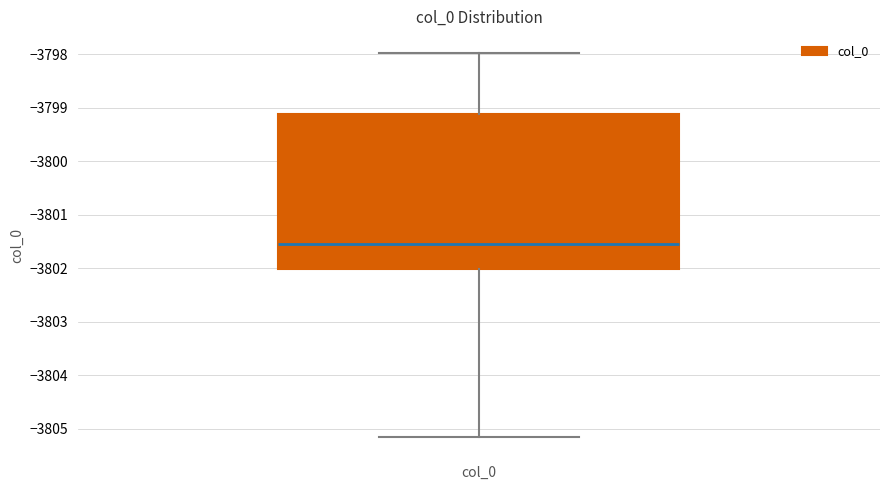

Transcribe this box plot: give where the median line is, the range the box spans, and where the two whiskers end, as read against the y-axis. The values are not printed on the chart, so give them approximately, as read against the axis.

median -3801.5, box -3802.0 to -3799.1, whiskers -3805.2 to -3798.0